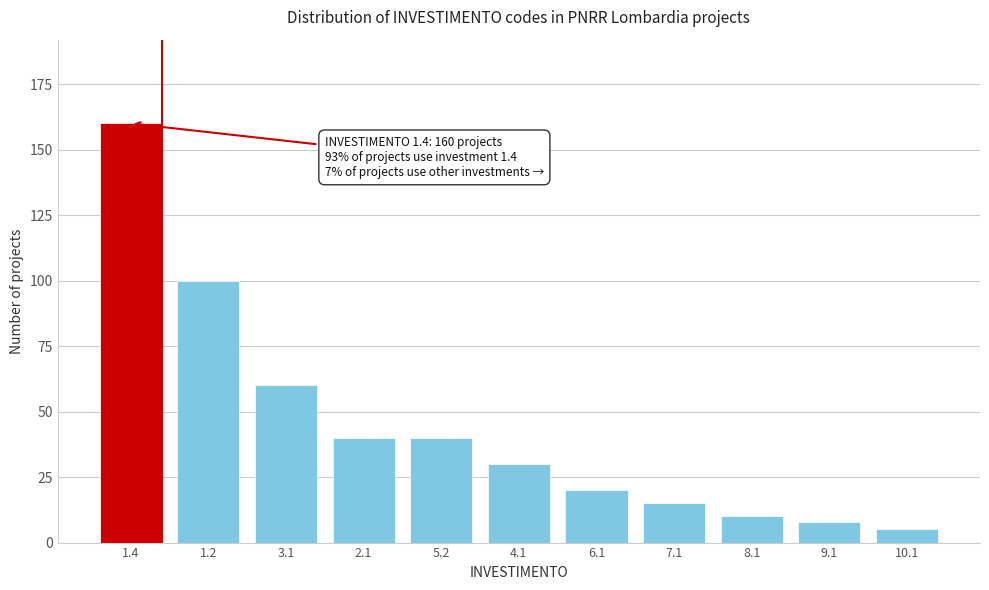

Reading left to right, what are all the values shown in this chart?

160	100	60	40	40	30	20	15	10	8	5